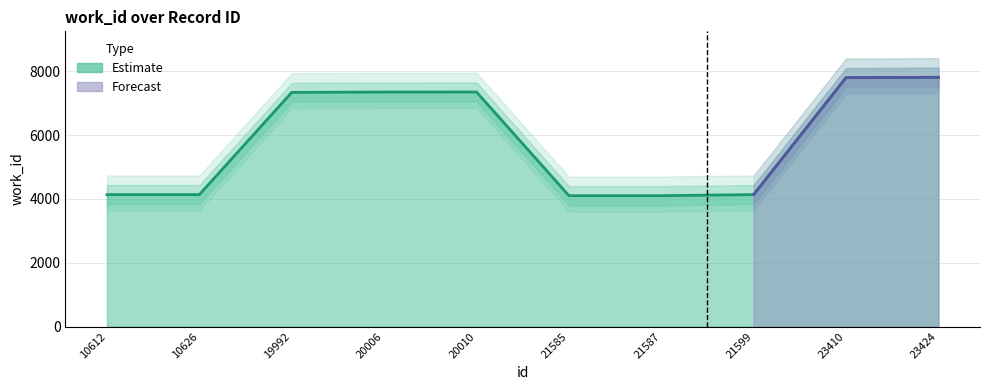

How many points are higher than both their immediate neighbors (excluding endpoints)?

1